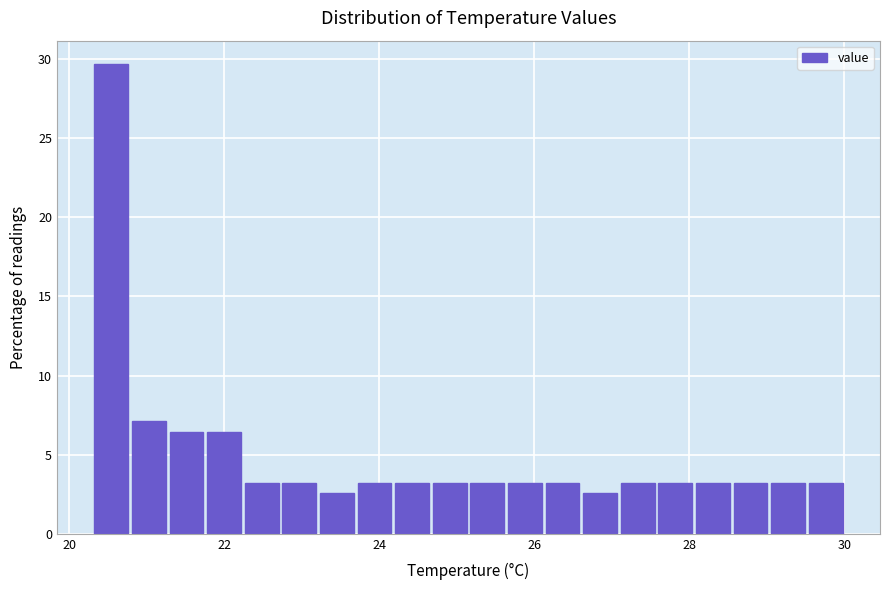

Around what value on the x-axis is the tallest bar? Give the approximate position of its centre, as read against the axis.

20.6